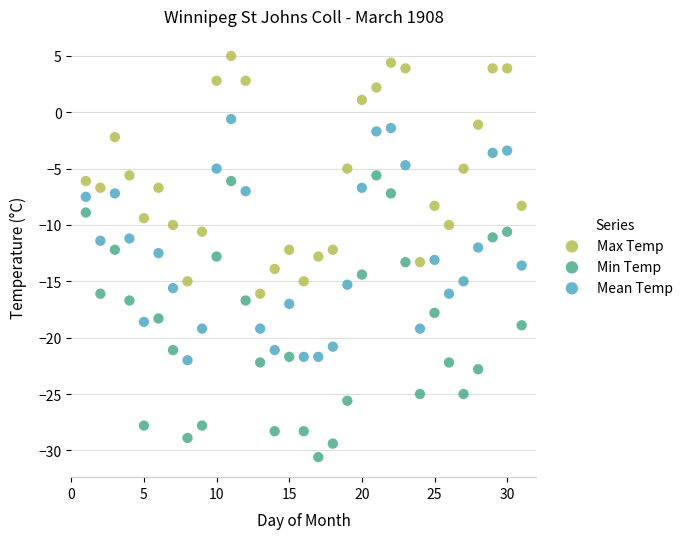

Which series reaches the minimum Y coordinate?

Min Temp